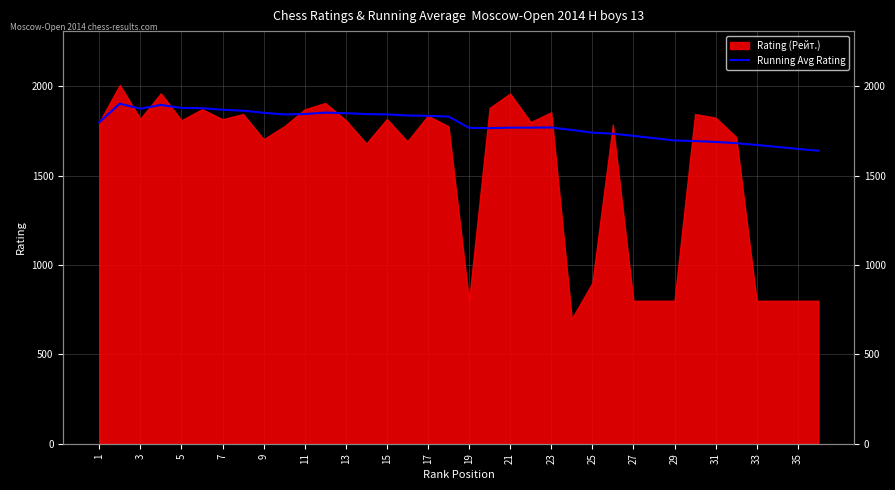

What is the sum of all values?

64289